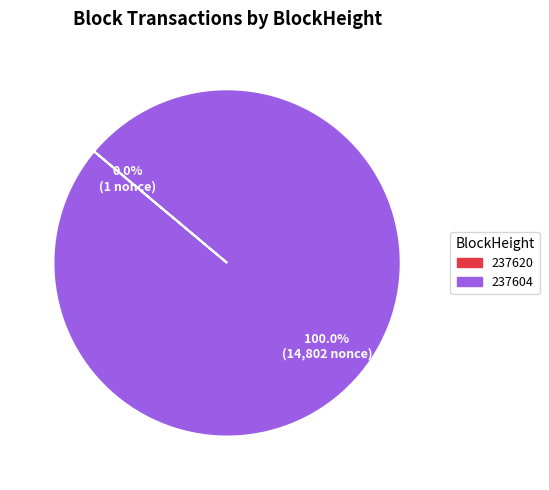

Is it true that 237604 is 100% of the pie?

True